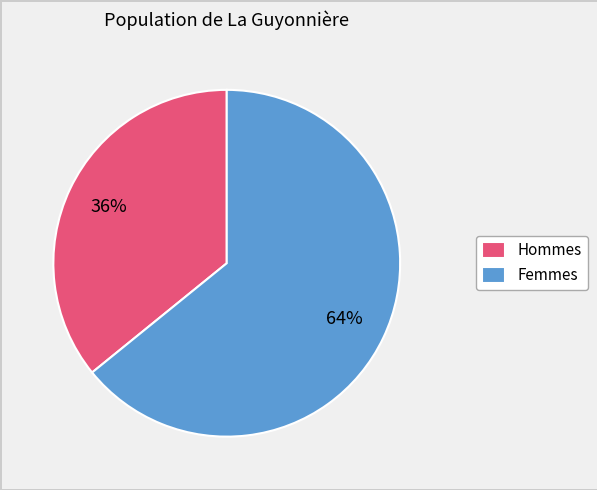

Which slice is the largest?

Femmes